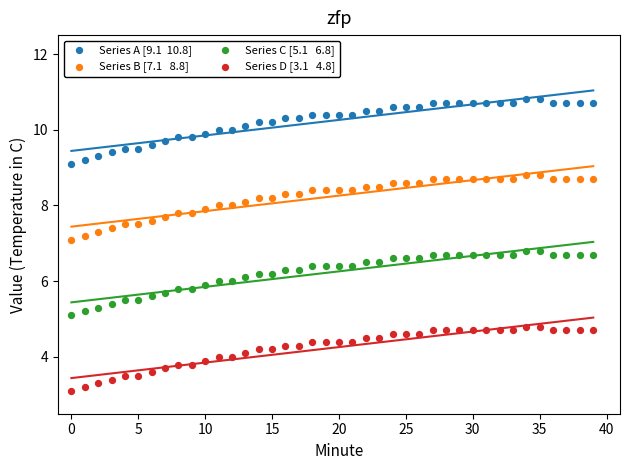

Across all data points, what is the range of Y values (max minus min)?

7.7